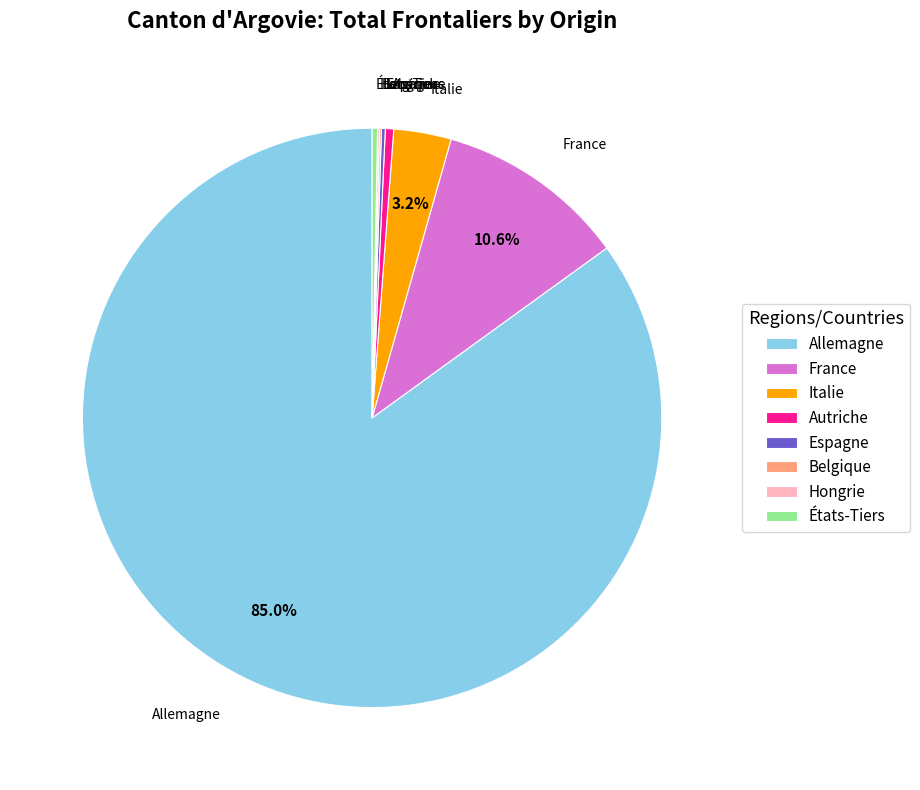

To the nearest percent, what is the difference between the largest and smallest slice percentages?

85%